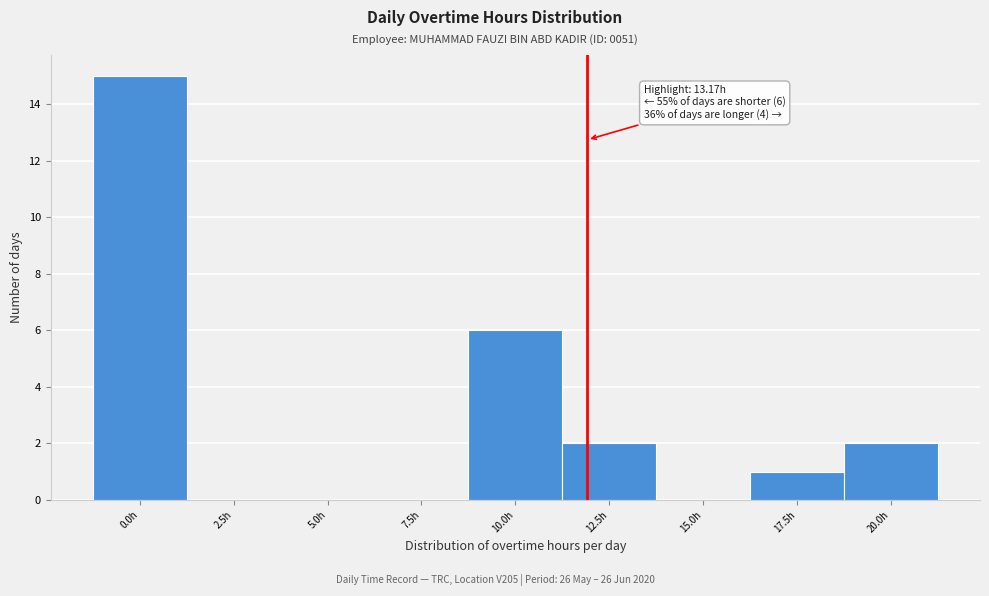

Reading left to right, what are all the values shown in this chart?

0.0h=15	2.5h=0	5.0h=0	7.5h=0	10.0h=6	12.5h=2	15.0h=0	17.5h=1	20.0h=2